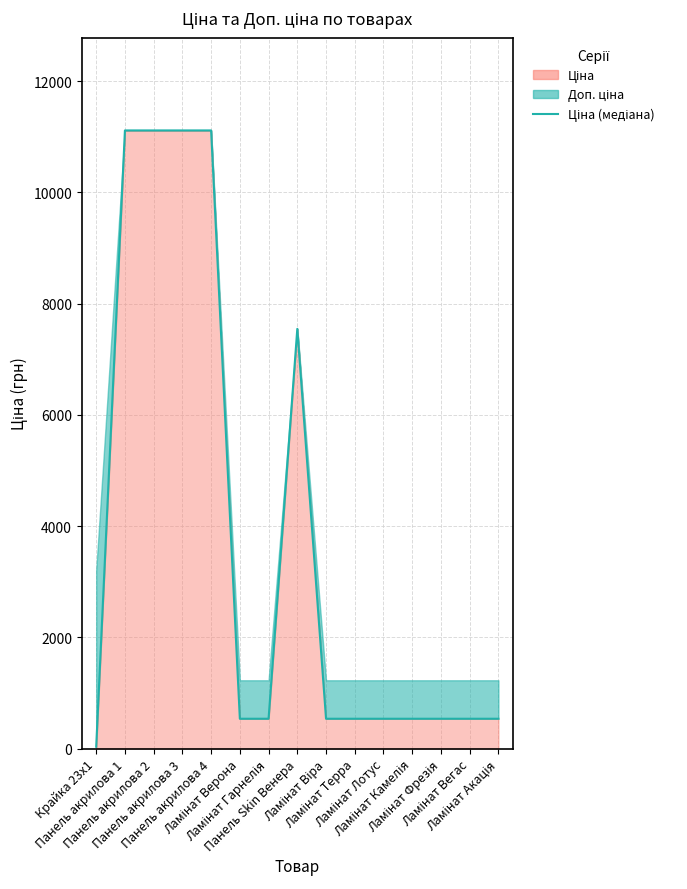

Where is the first local maximum?

Панель Skin Венера